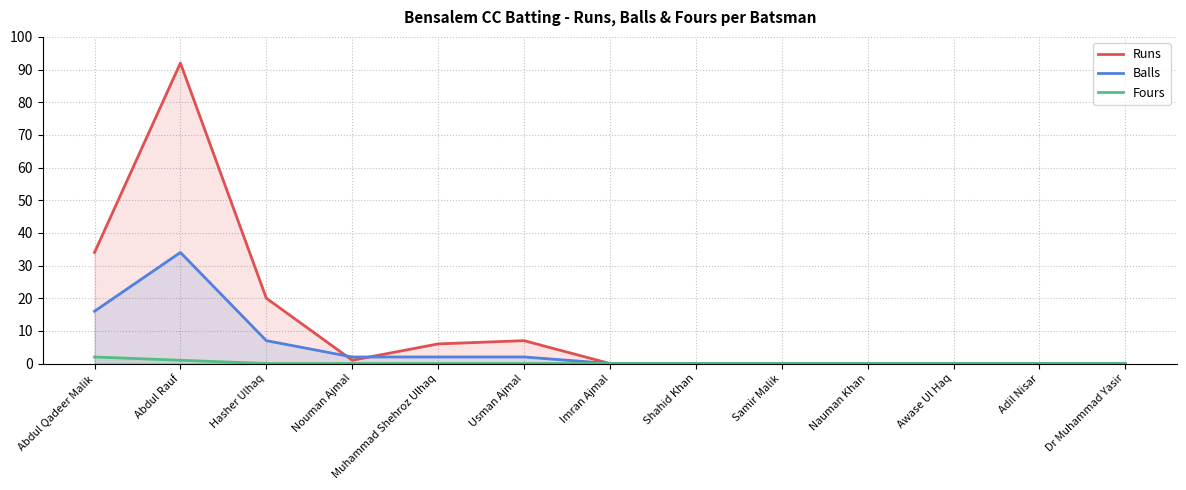

True or false: Runs has more than 1 interior local peaks.

True